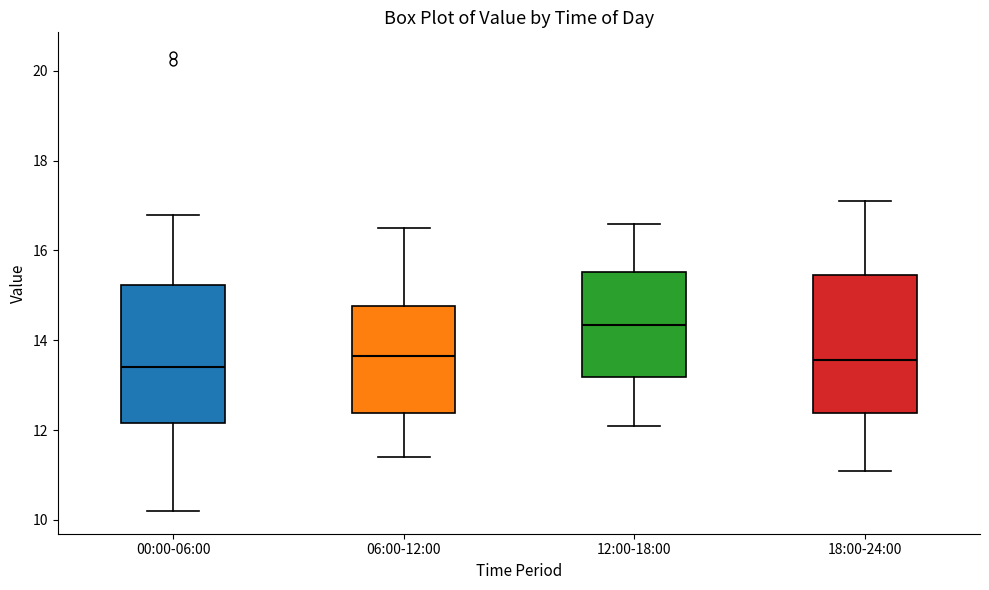

Reading left to right, transcribe this box plot: for each box, give where its median line is, the range the box spans, and where its two whiskers end, as read against the y-axis. The values are not printed on the chart, so give them approximately, as read against the axis.

00:00-06:00: median 13.4, box 12.2 to 15.2, whiskers 10.2 to 16.8
06:00-12:00: median 13.6, box 12.4 to 14.8, whiskers 11.4 to 16.6
12:00-18:00: median 14.4, box 13.2 to 15.6, whiskers 12.2 to 16.6
18:00-24:00: median 13.6, box 12.4 to 15.4, whiskers 11.2 to 17.2